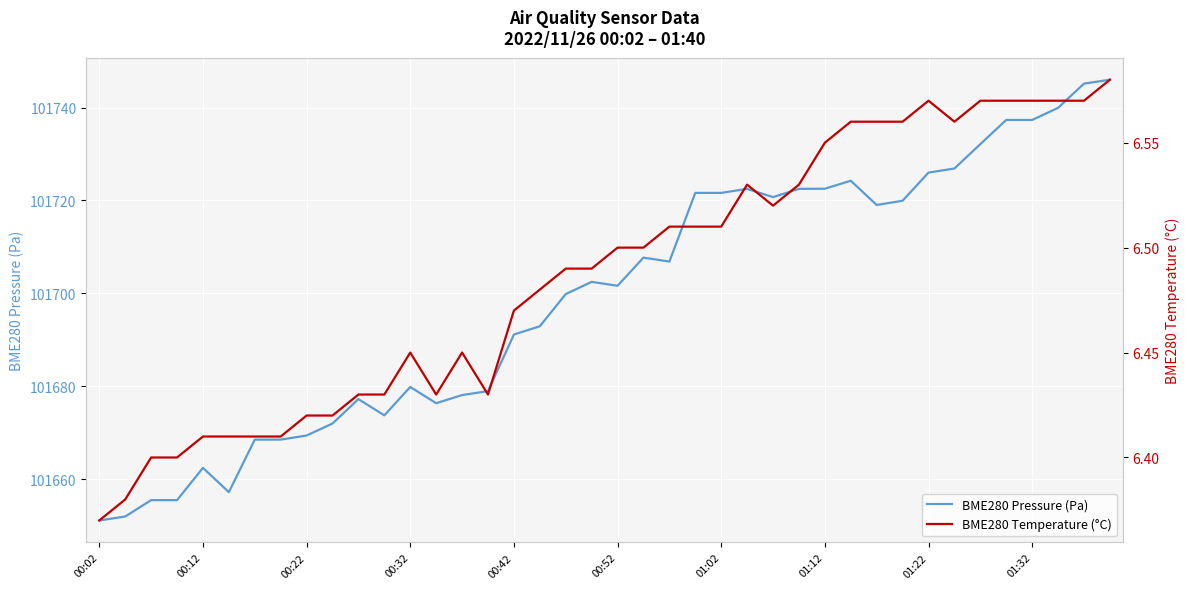

Reading left to right, extract all data points from this chart.

BME280 Pressure (Pa): 101651.1	101651.9	101655.5	101655.5	101662.4	101657.2	101668.5	101668.5	101669.4	101672.0	101677.2	101673.7	101679.8	101676.3	101678.1	101678.9	101691.1	101692.9	101699.8	101702.5	101701.6	101707.7	101706.8	101721.6	101721.6	101722.5	101720.7	101722.5	101722.5	101724.2	101719.0	101719.9	101726.0	101726.9	101732.1	101737.3	101737.3	101739.9	101745.2	101746.0
BME280 Temperature (°C): 6.4	6.4	6.4	6.4	6.4	6.4	6.4	6.4	6.4	6.4	6.4	6.4	6.5	6.4	6.5	6.4	6.5	6.5	6.5	6.5	6.5	6.5	6.5	6.5	6.5	6.5	6.5	6.5	6.5	6.6	6.6	6.6	6.6	6.6	6.6	6.6	6.6	6.6	6.6	6.6